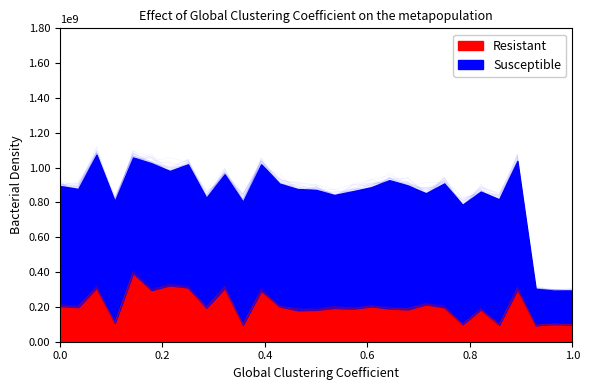

Rank the categories by value from highest to lowest.

5, 7, 3, 8, 10, 6, 26, 12, 21, 1, 2, 13, 9, 19, 17, 24, 16, 22, 14, 18, 15, 20, 28, 4, 29, 23, 11, 25, 27